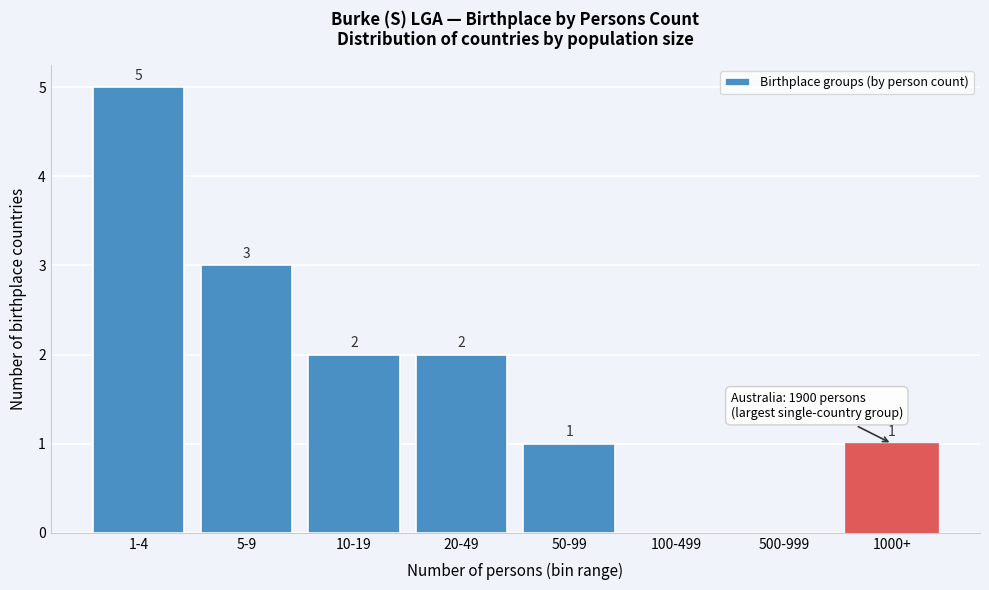

Reading right to left, transcribe all the data shown in this chart.

1000+=1	500-999=0	100-499=0	50-99=1	20-49=2	10-19=2	5-9=3	1-4=5